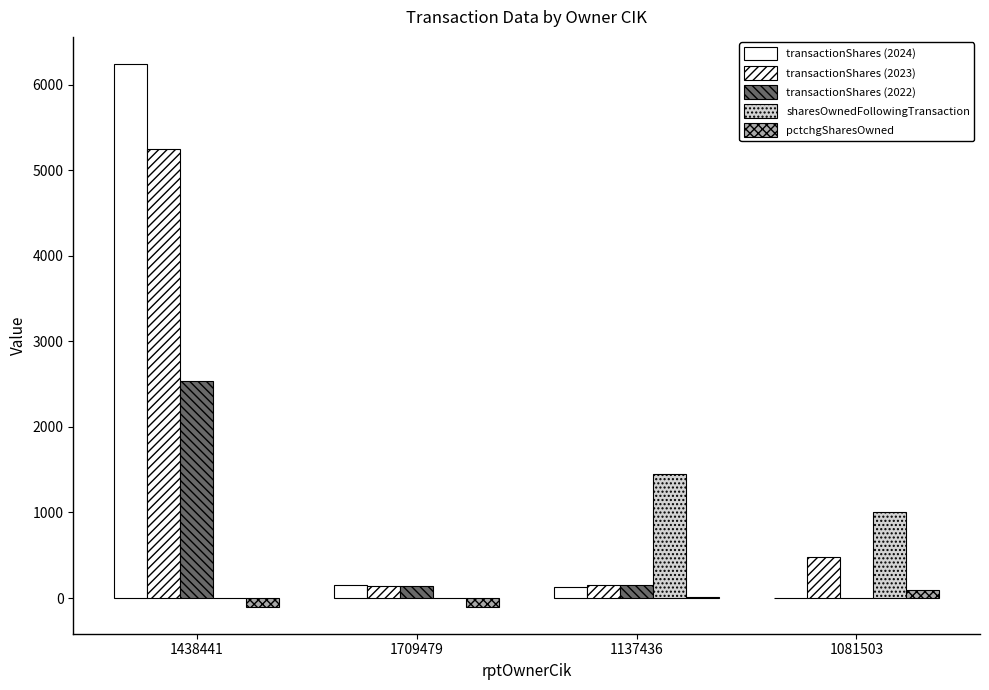

How many groups of bars are there?

4